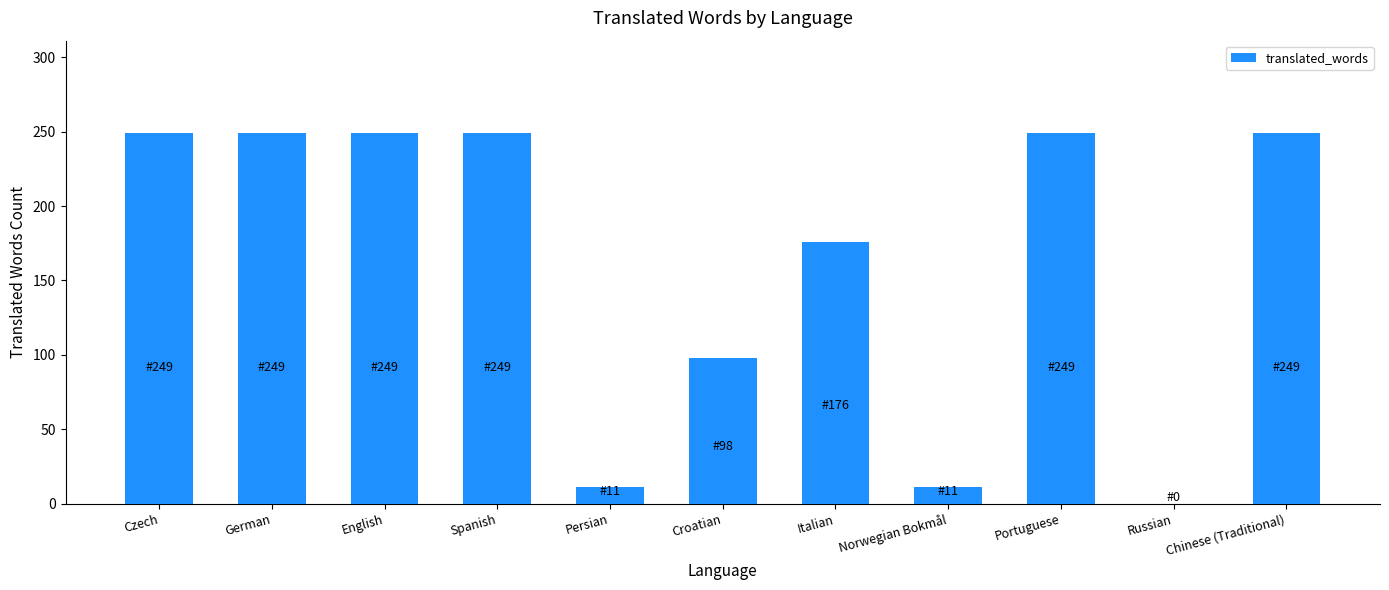

Are the bars horizontal?

No